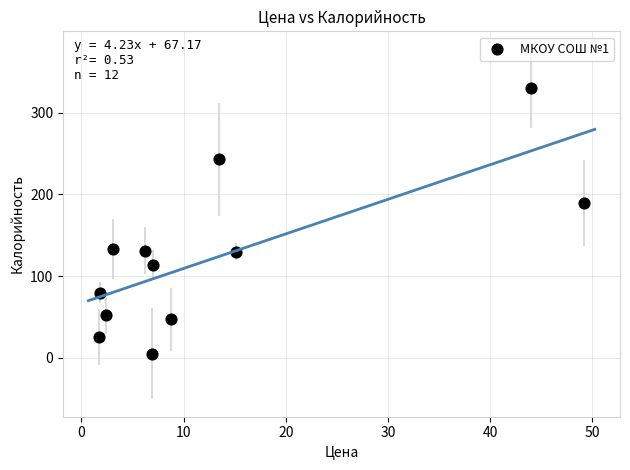

What is the range of Y values (max minus min)?

325